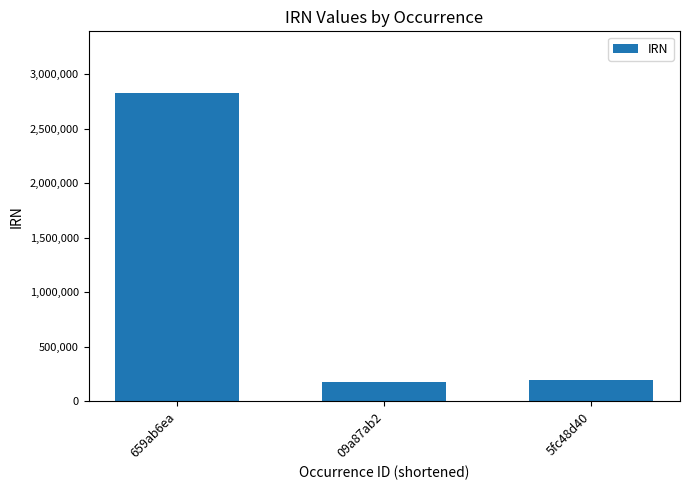

What is the sum of the values at 09a87ab2 and 5fc48d40?

363461